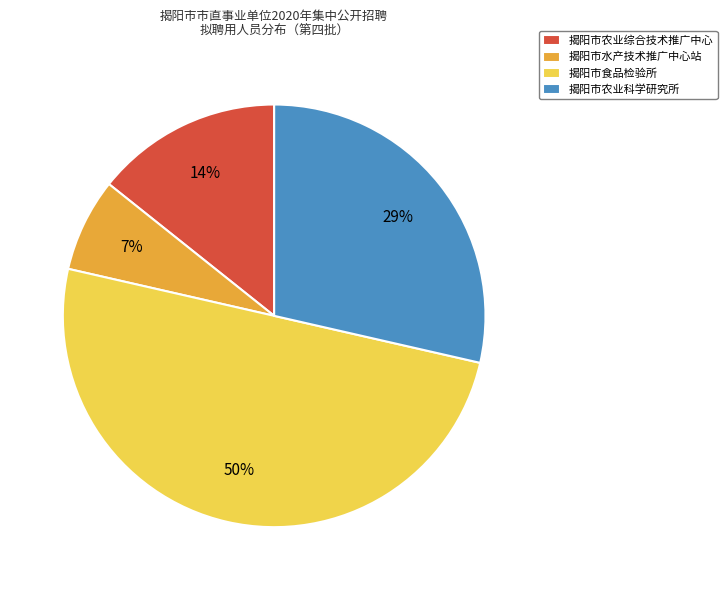

To the nearest percent, what is the combined percentage of 揭阳市食品检验所 and 揭阳市农业综合技术推广中心?

64%